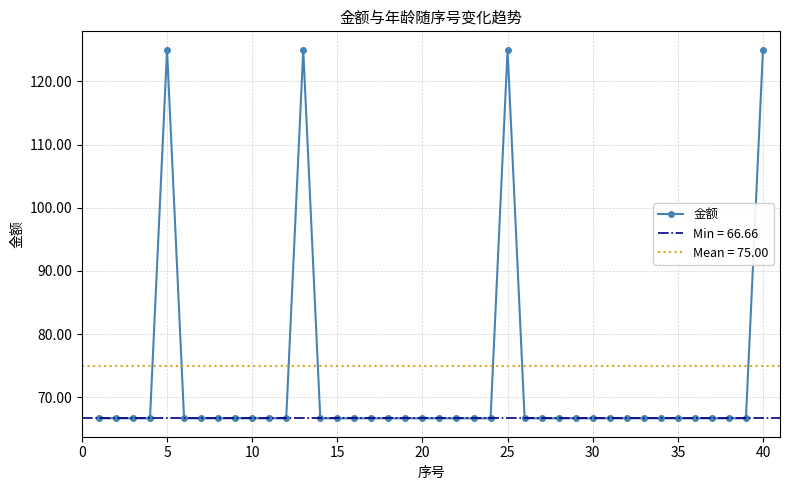

How many lines are shown in the chart?

1